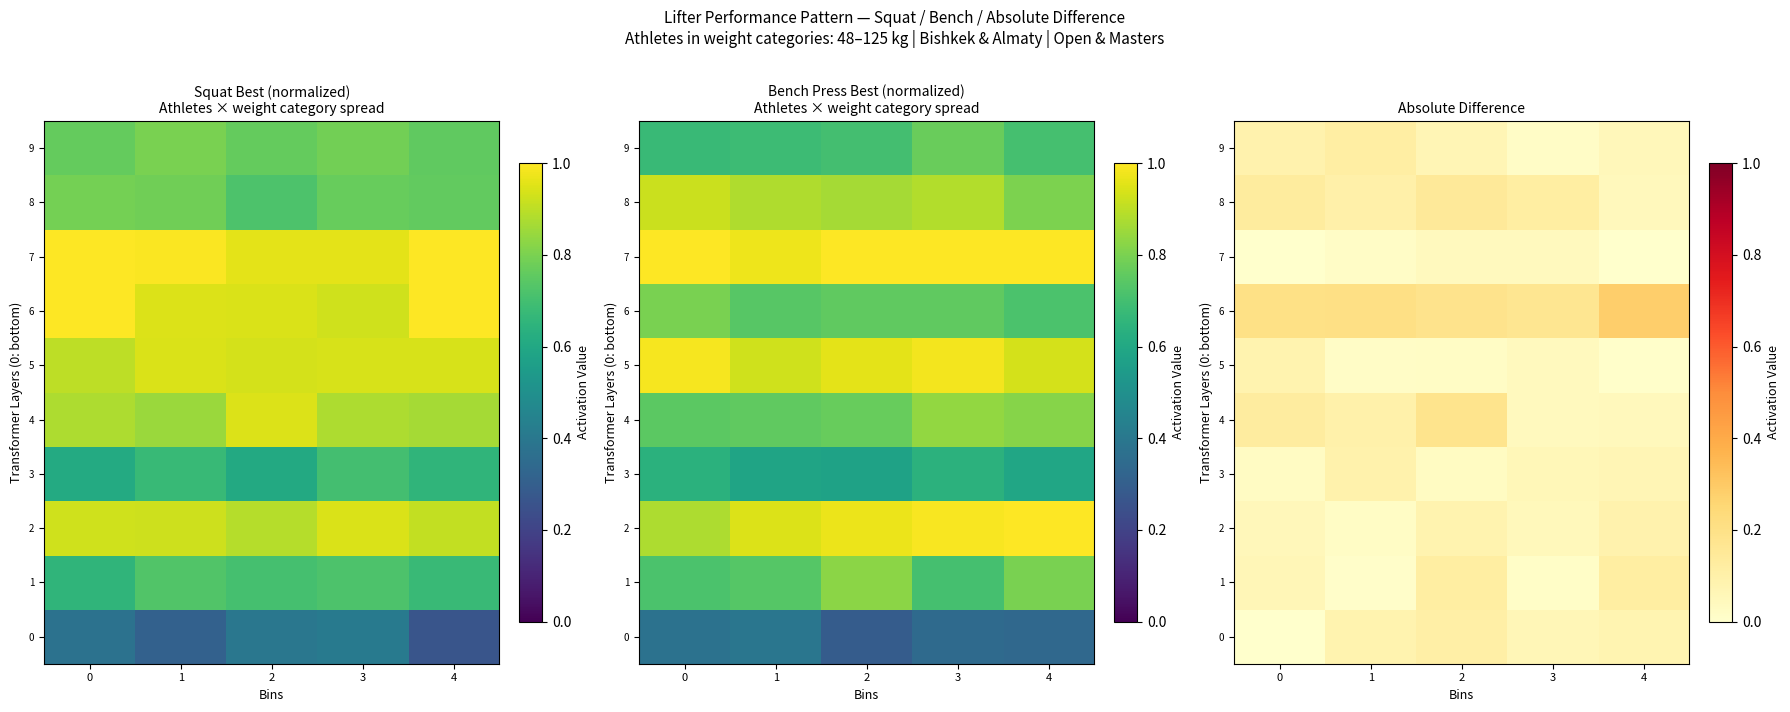

At which category is the sum across all series the highest?

2